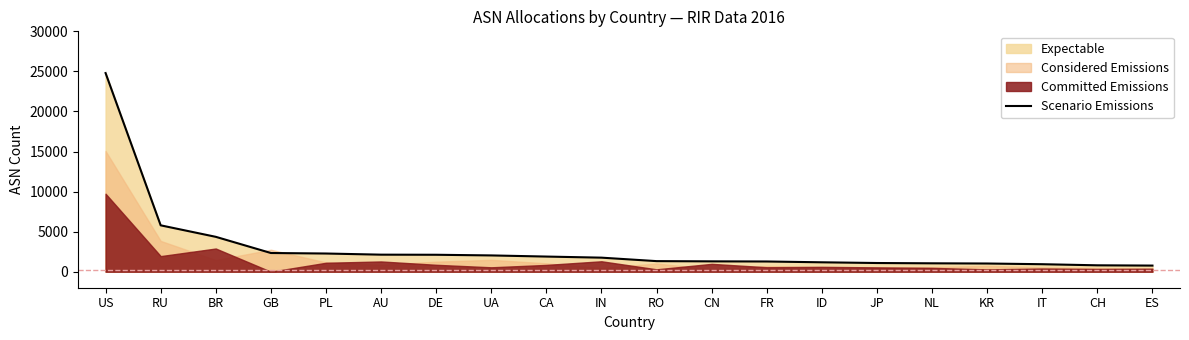

Approximately how many times larger is the value at RO compared to IN?

0.8